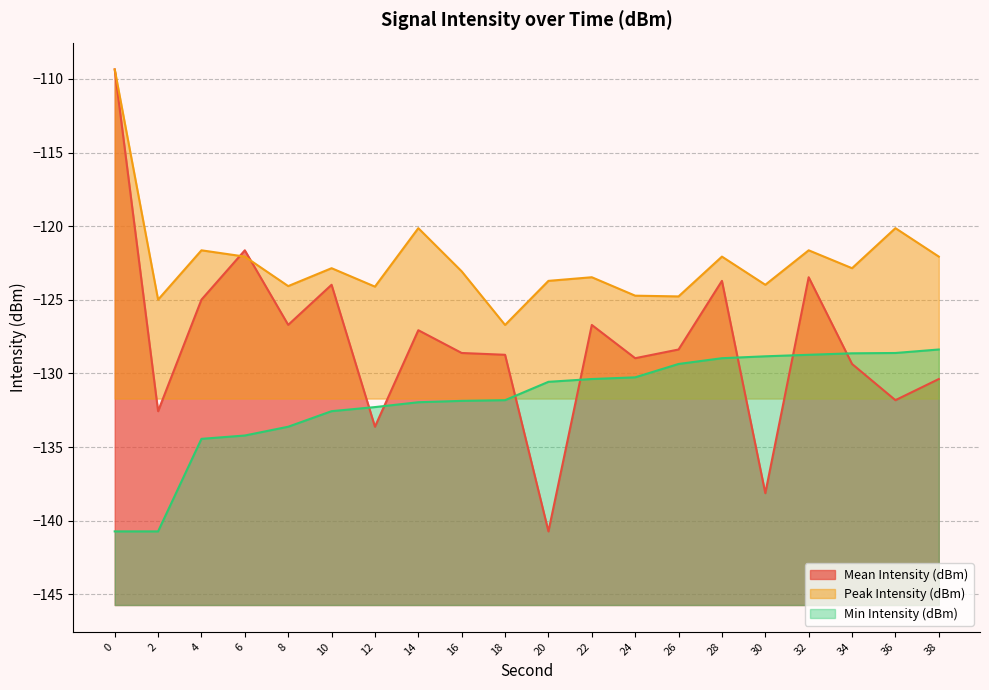

What is the value of the Min Intensity (dBm) point at the 5th from the left?

-133.6